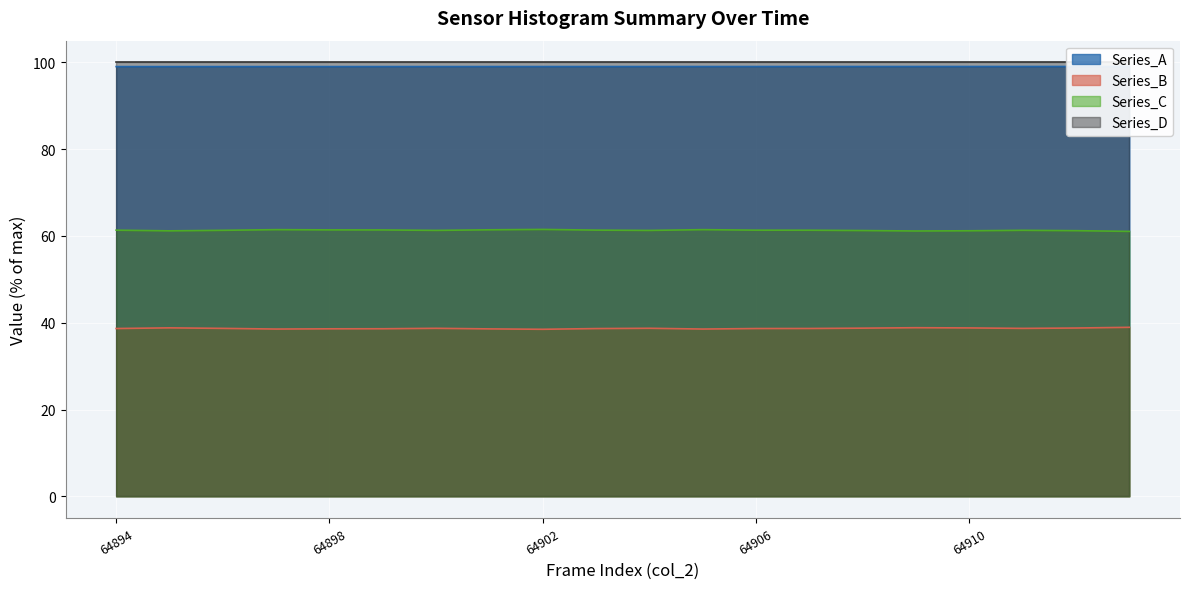

Which series has the widest spread of values?

Series_B